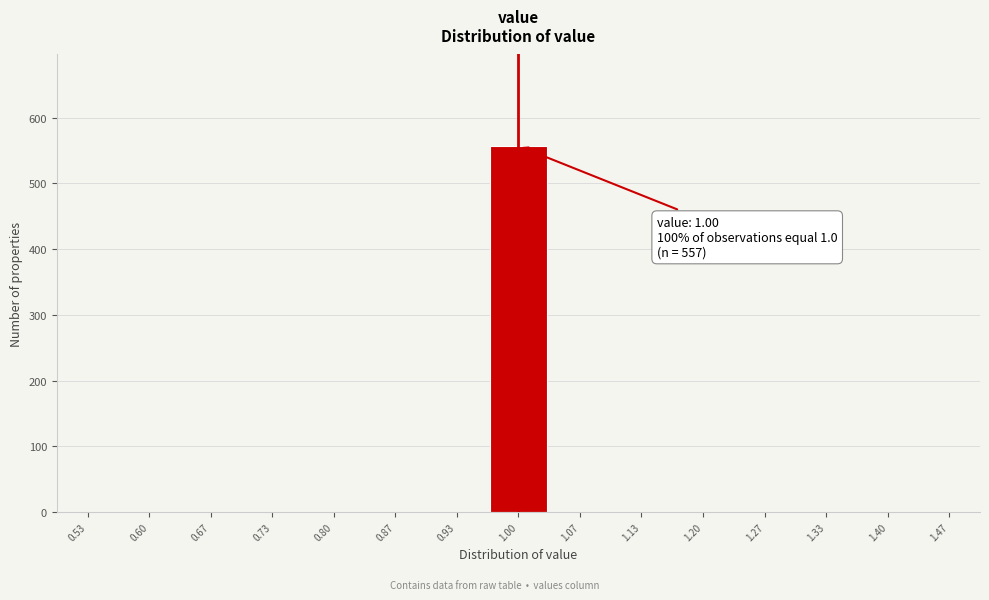

Over which range of the x-axis is the bar tallest?

0.97 to 1.03